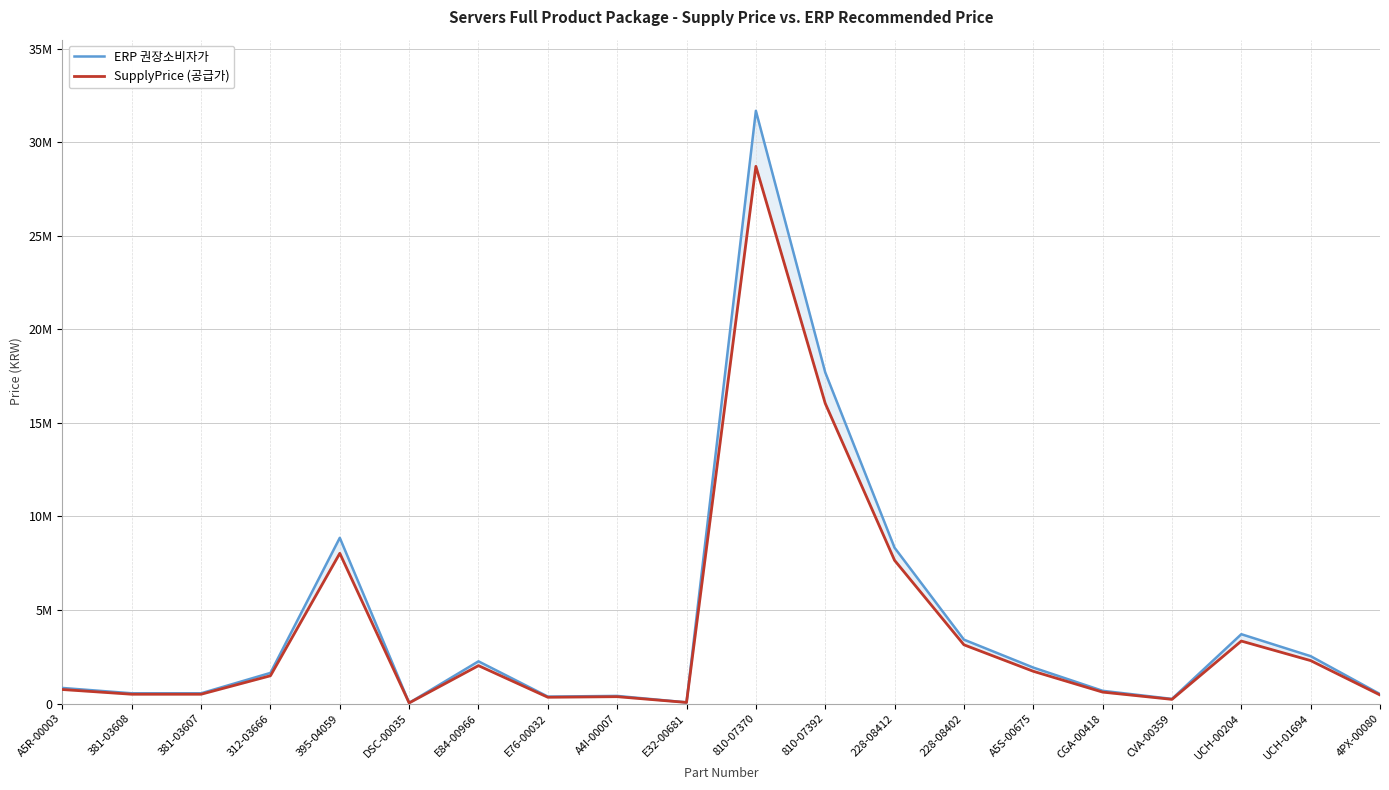

Which series changed the most between A5S-00675 and UCH-01694?

ERP 권장소비자가